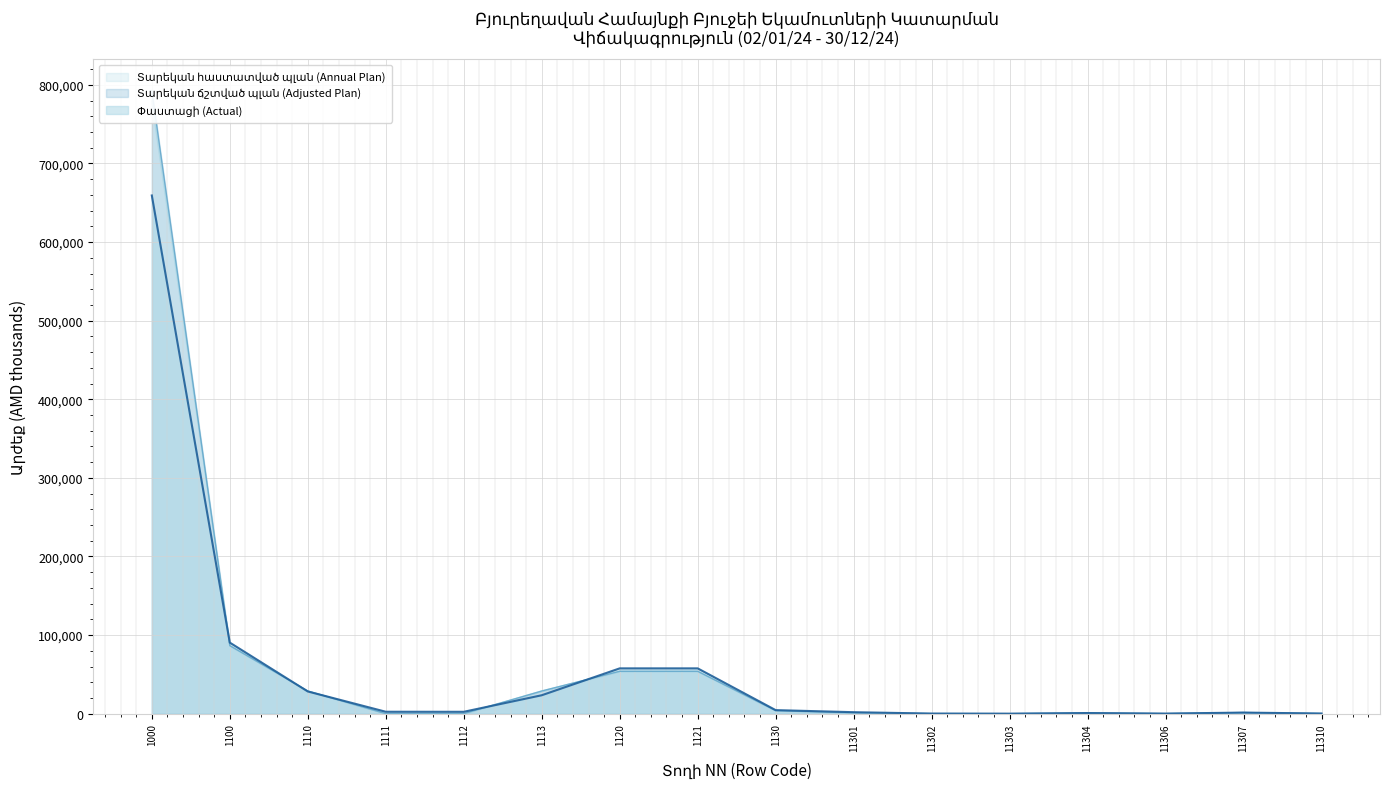

How many values in the Փաստացի (Actual) series exceed 2438?

8